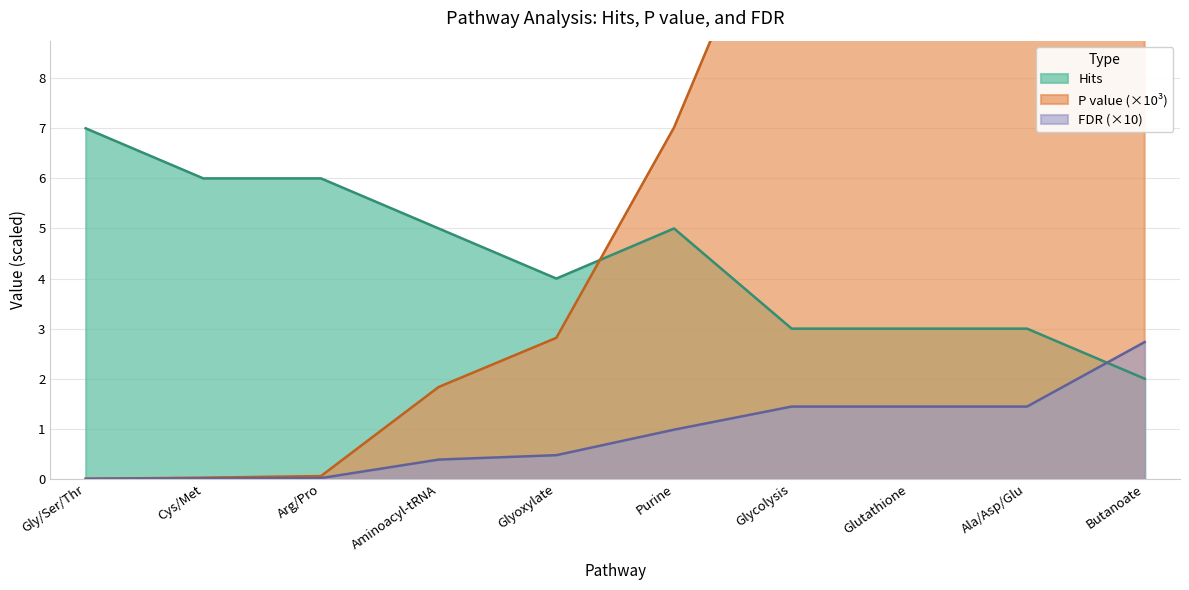

Where do FDR (×10) and Hits first cross each other?

Ala/Asp/Glu and Butanoate